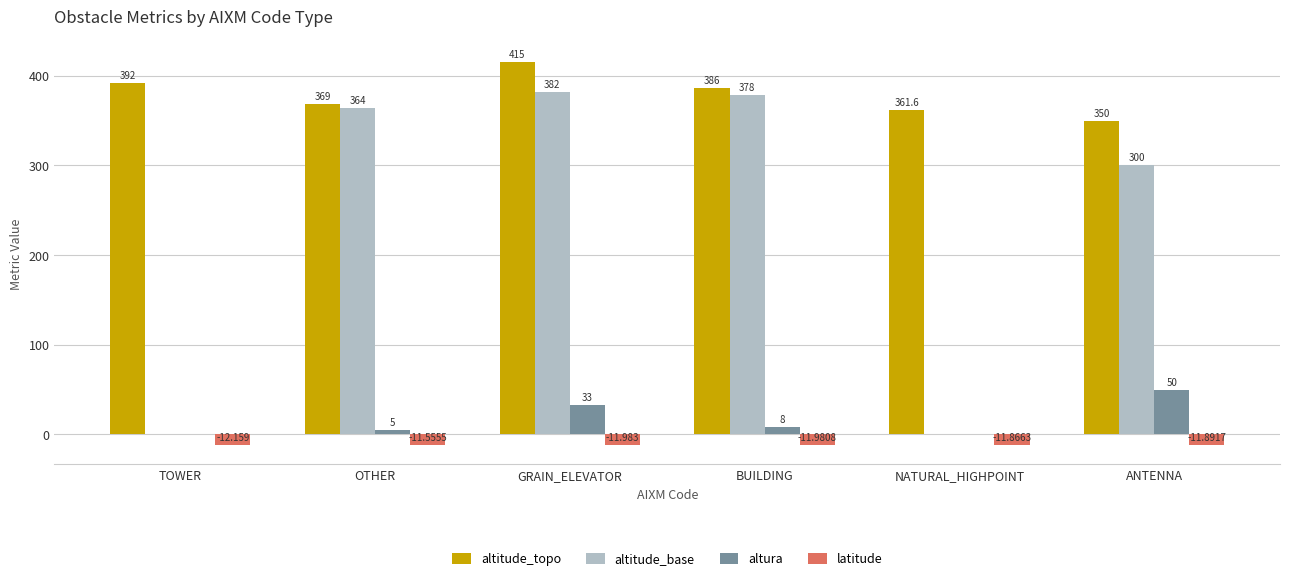

Reading left to right, list all the values displayed in this chart.

altitude_topo: 392.0	369.0	415.0	386.0	361.6	350.0
altitude_base: 0.0	364.0	382.0	378.0	0.0	300.0
altura: 0.0	5.0	33.0	8.0	0.0	50.0
latitude: -12.2	-11.6	-12.0	-12.0	-11.9	-11.9